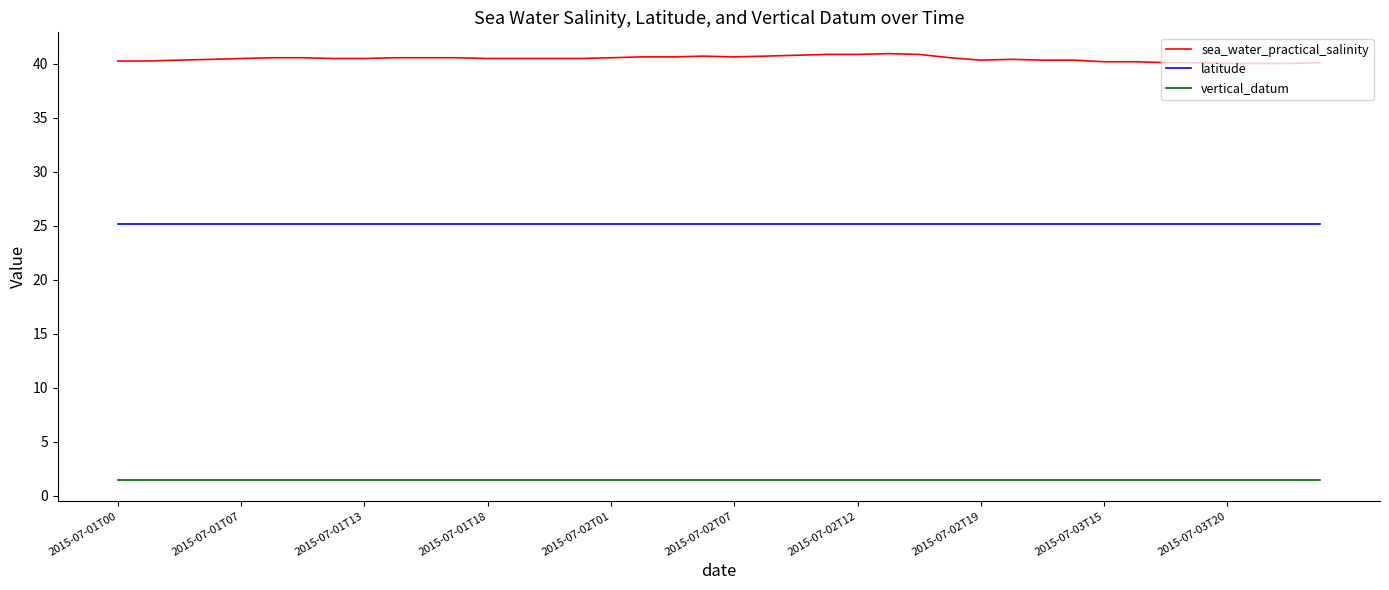

What is the maximum value shown in the chart?

40.9